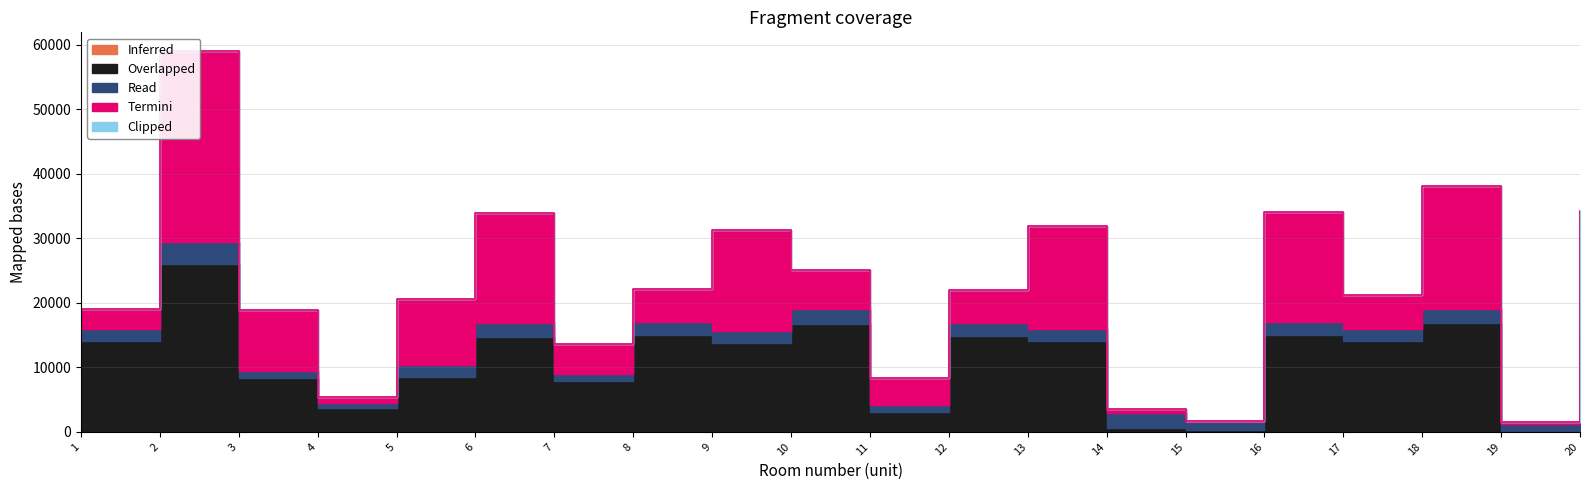

What is the value of the Termini point at the 10th from the left?

6152.0